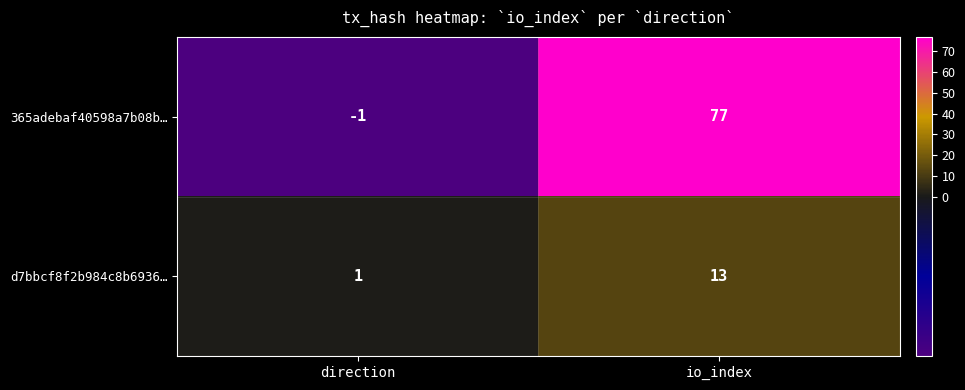

What value does the 365adebaf40598a7b08b… series have at io_index, to the nearest 10?

80